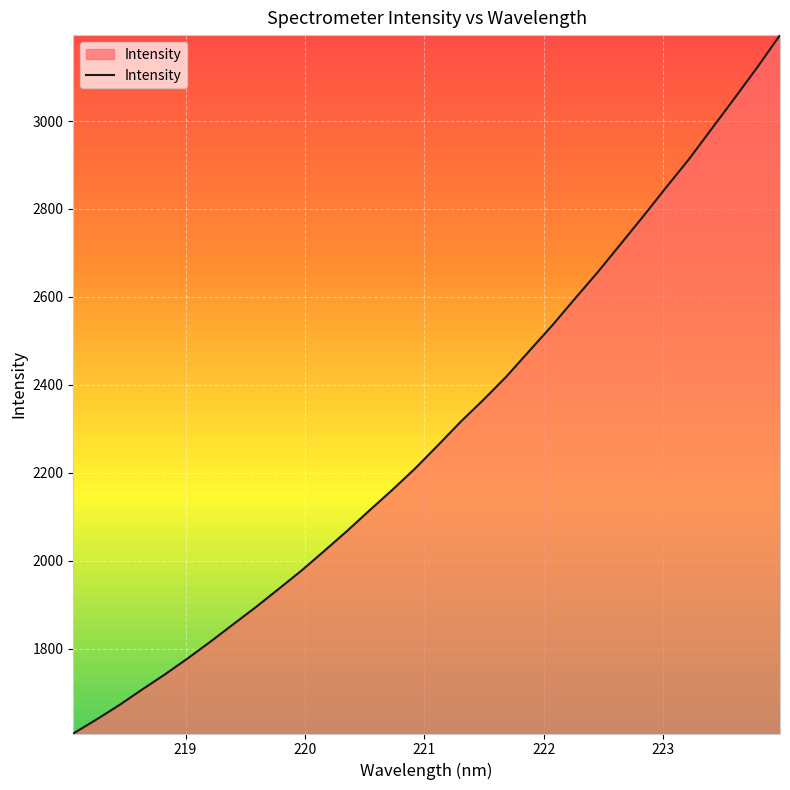

What is the minimum value shown in the chart?

1607.5